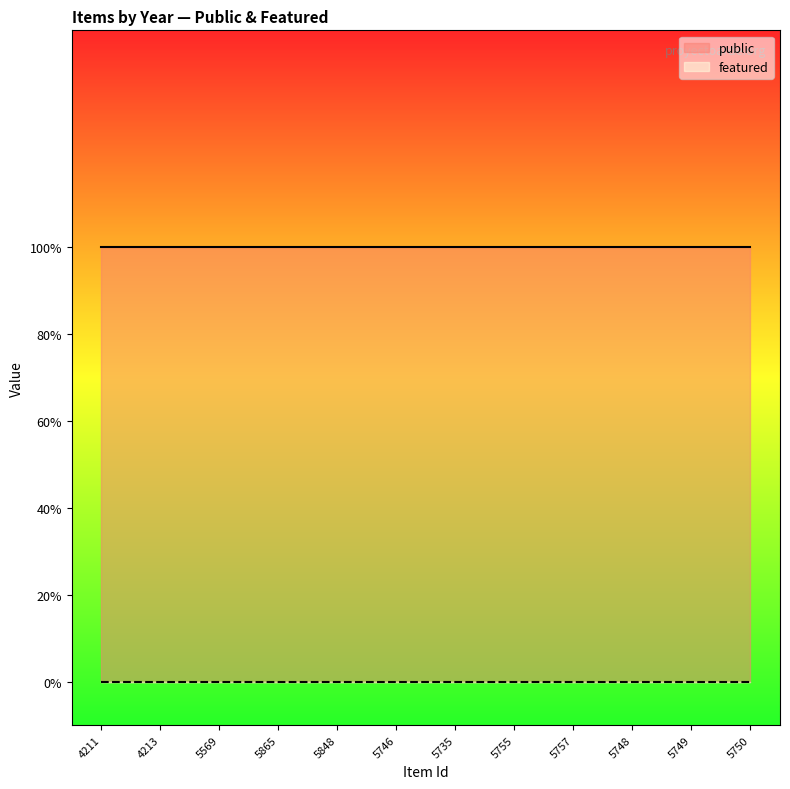

What is the label of the 4th point from the left?

5865